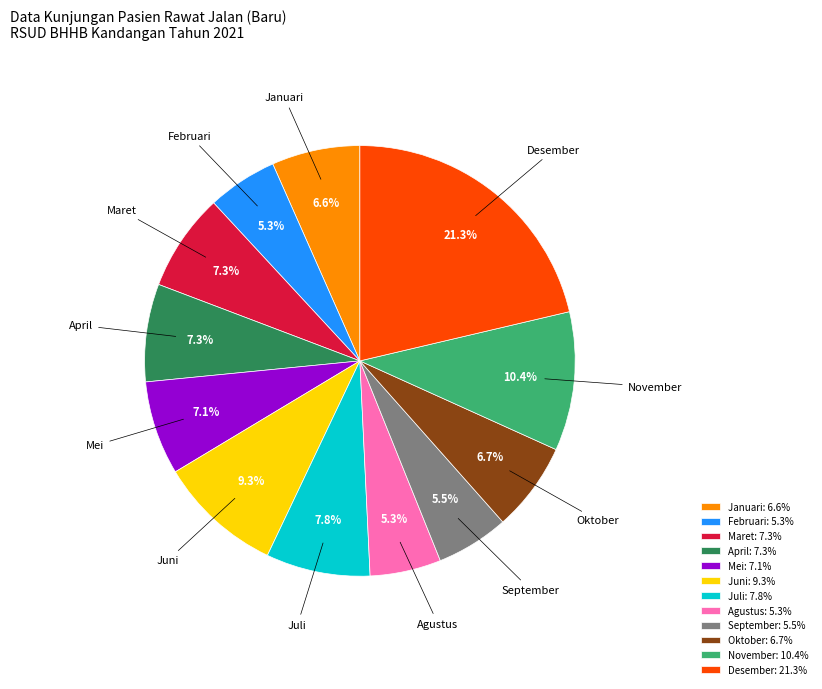

What percentage is the Mei slice, to the nearest percent?

7%